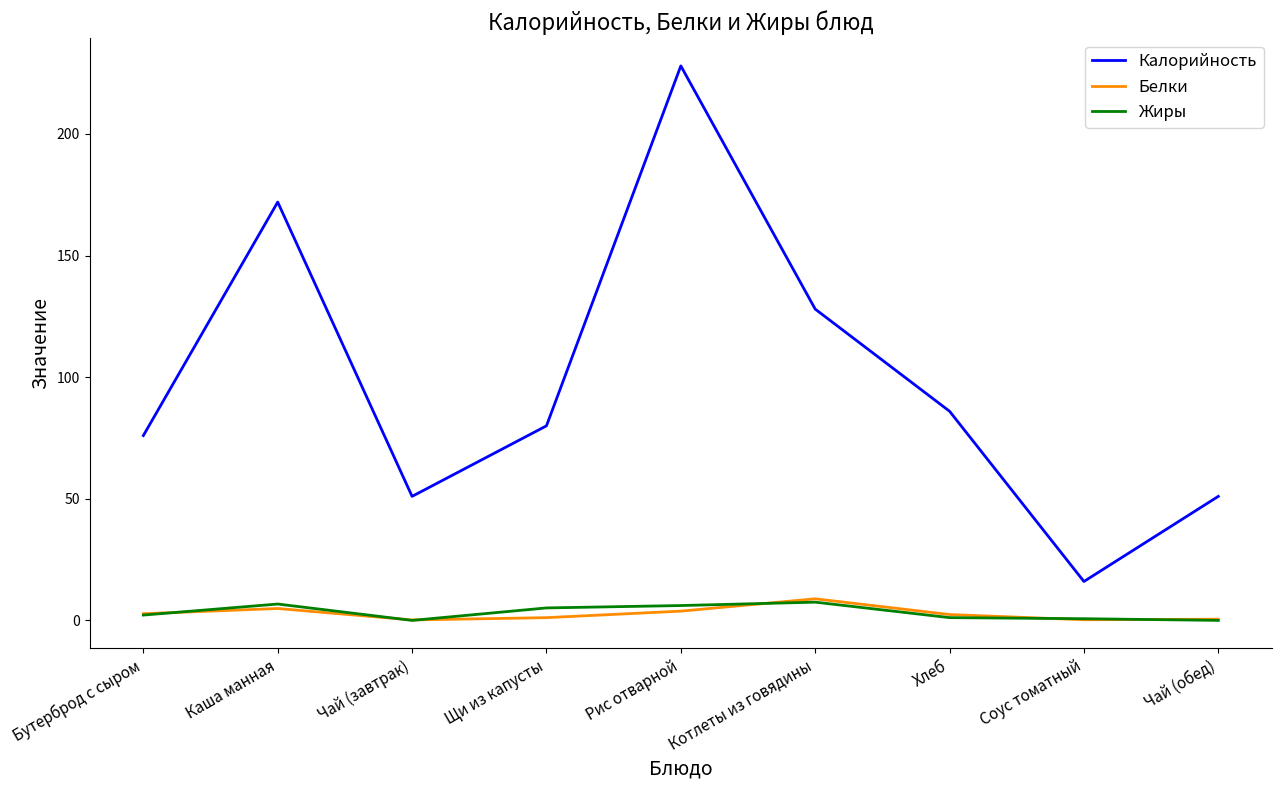

True or false: Калорийность and Жиры intersect in this chart.

False